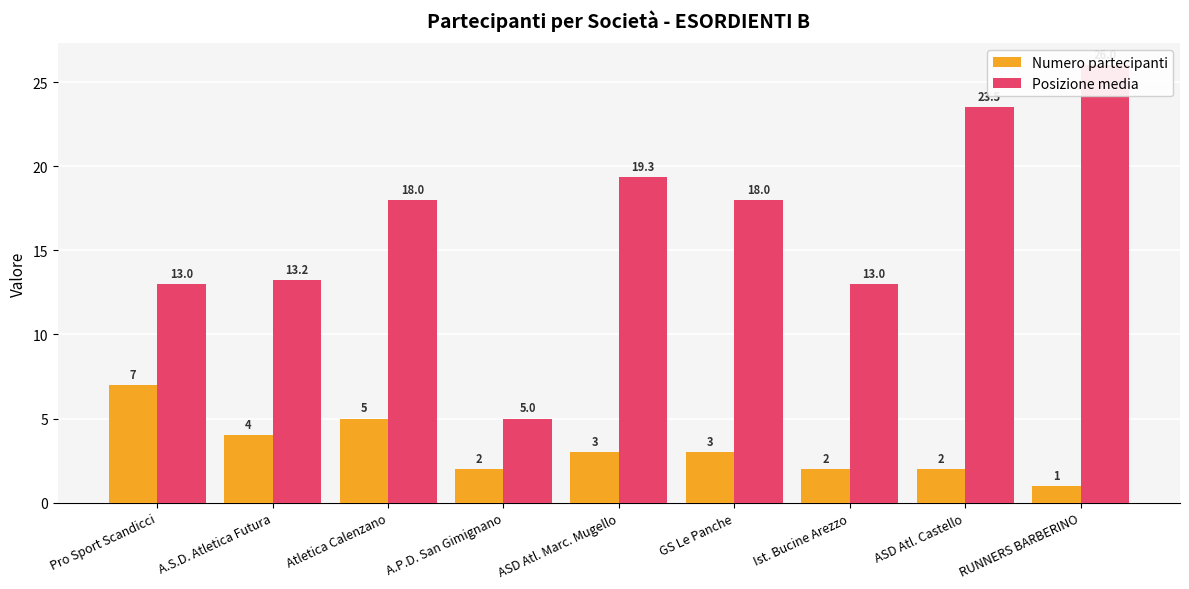

What position from the left is Pro Sport Scandicci?

1